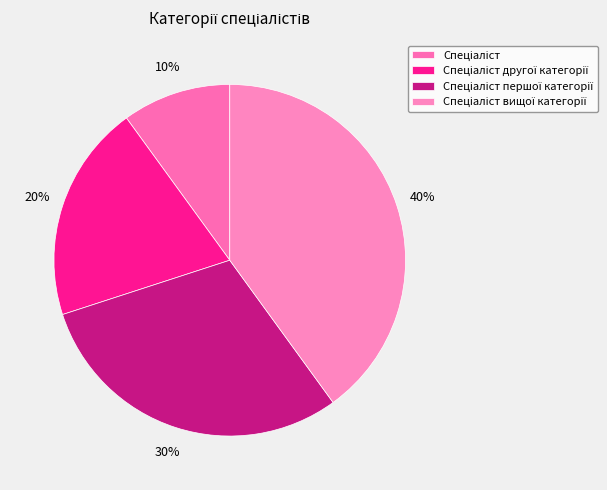

To the nearest percent, what is the combined percentage of Спеціаліст вищої категорії and Спеціаліст першої категорії?

70%